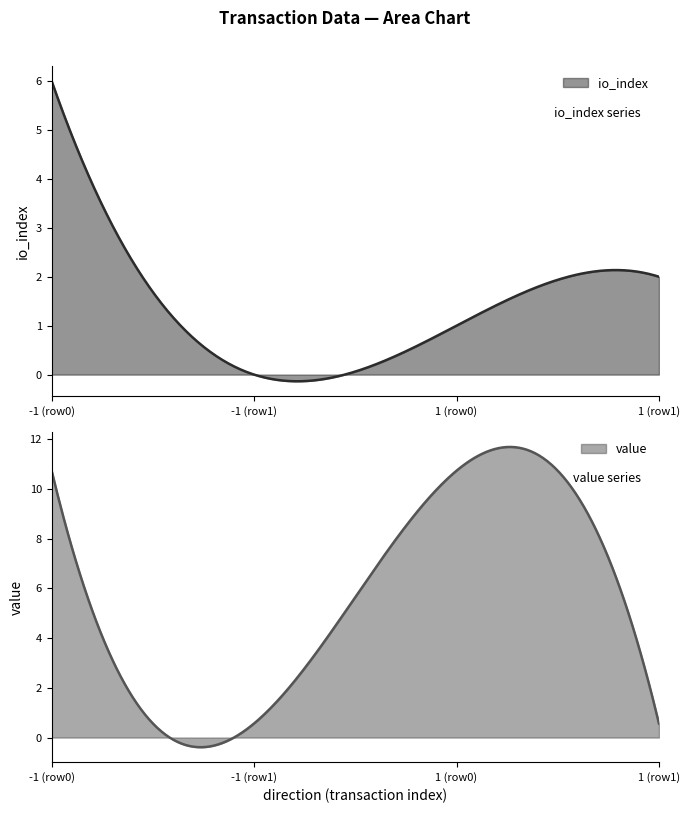

What is the minimum value for value?

-0.4